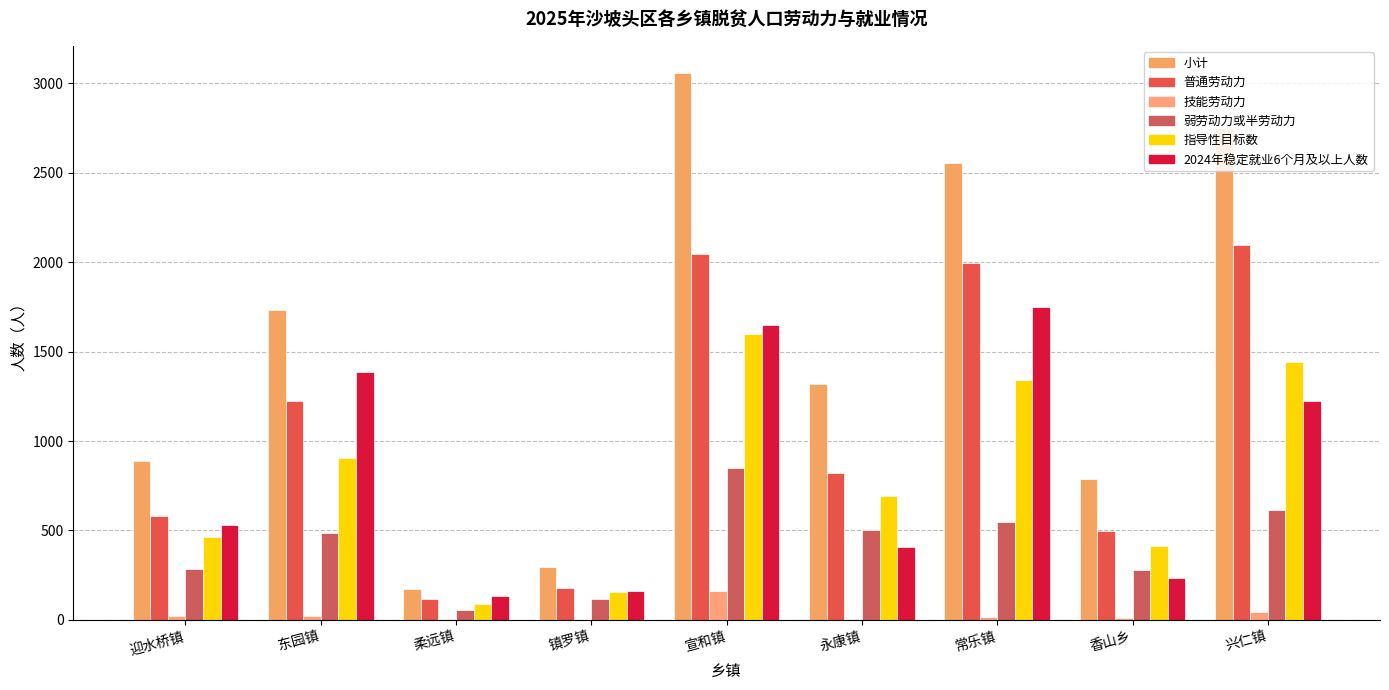

Does the chart contain stacked bars?

No